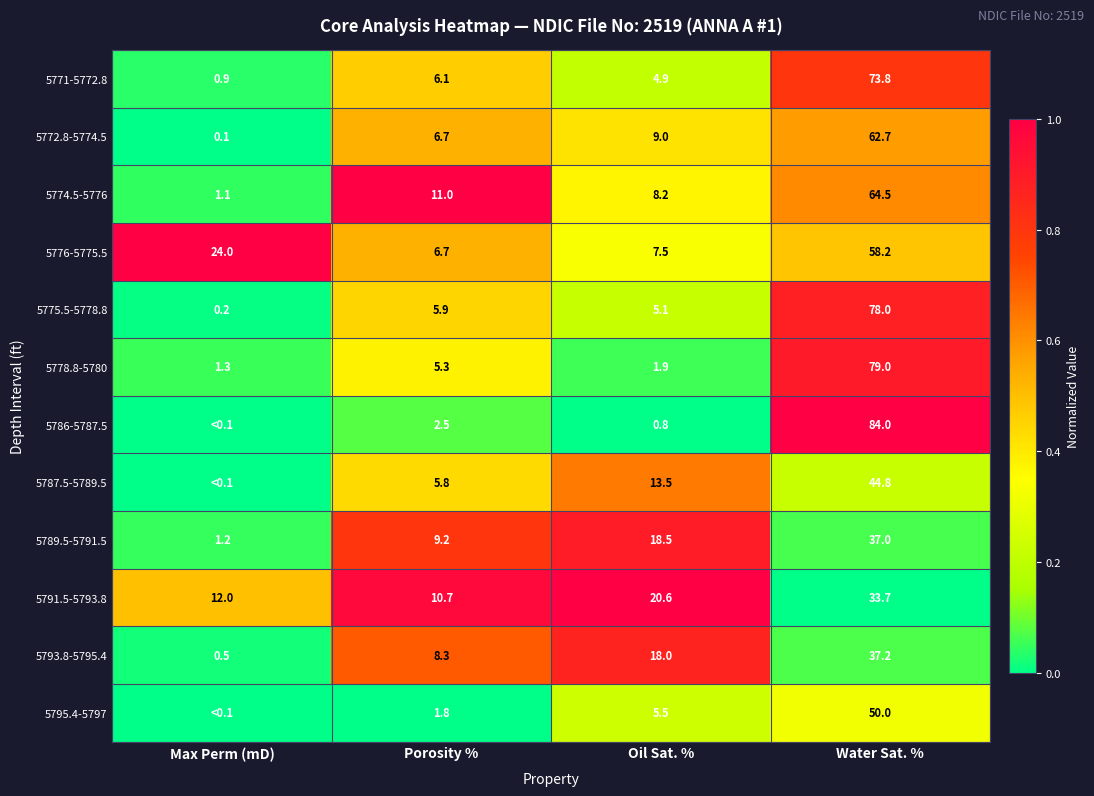

What is the total value across all series at Oil Sat. %?

113.5